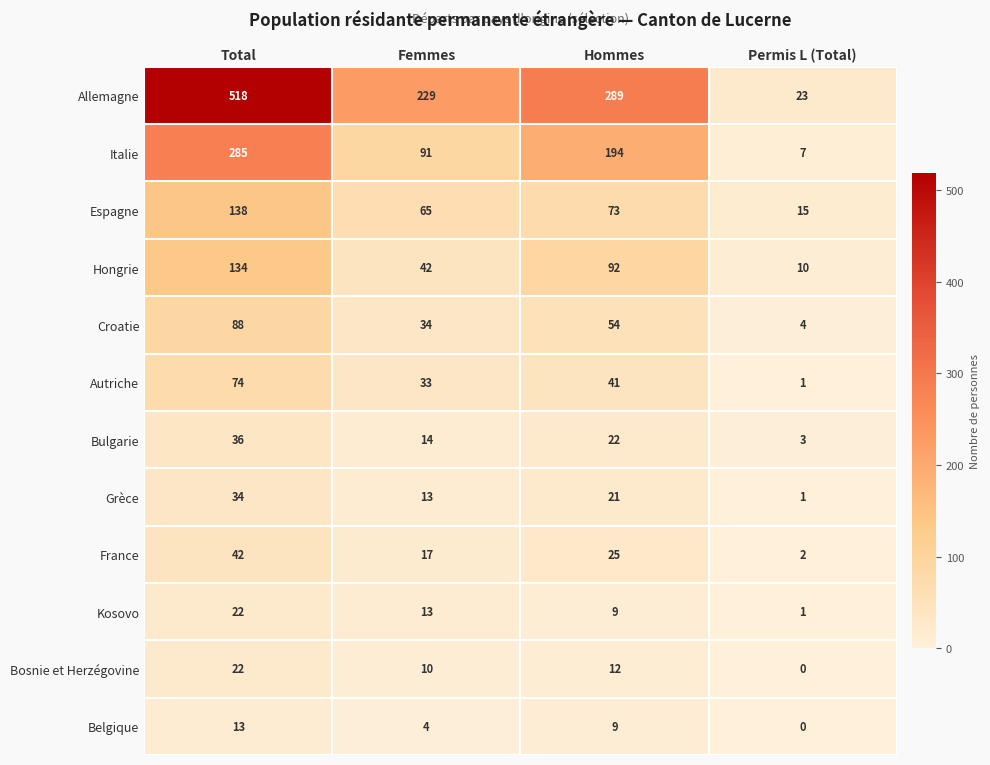

What is the maximum value for Belgique?

13